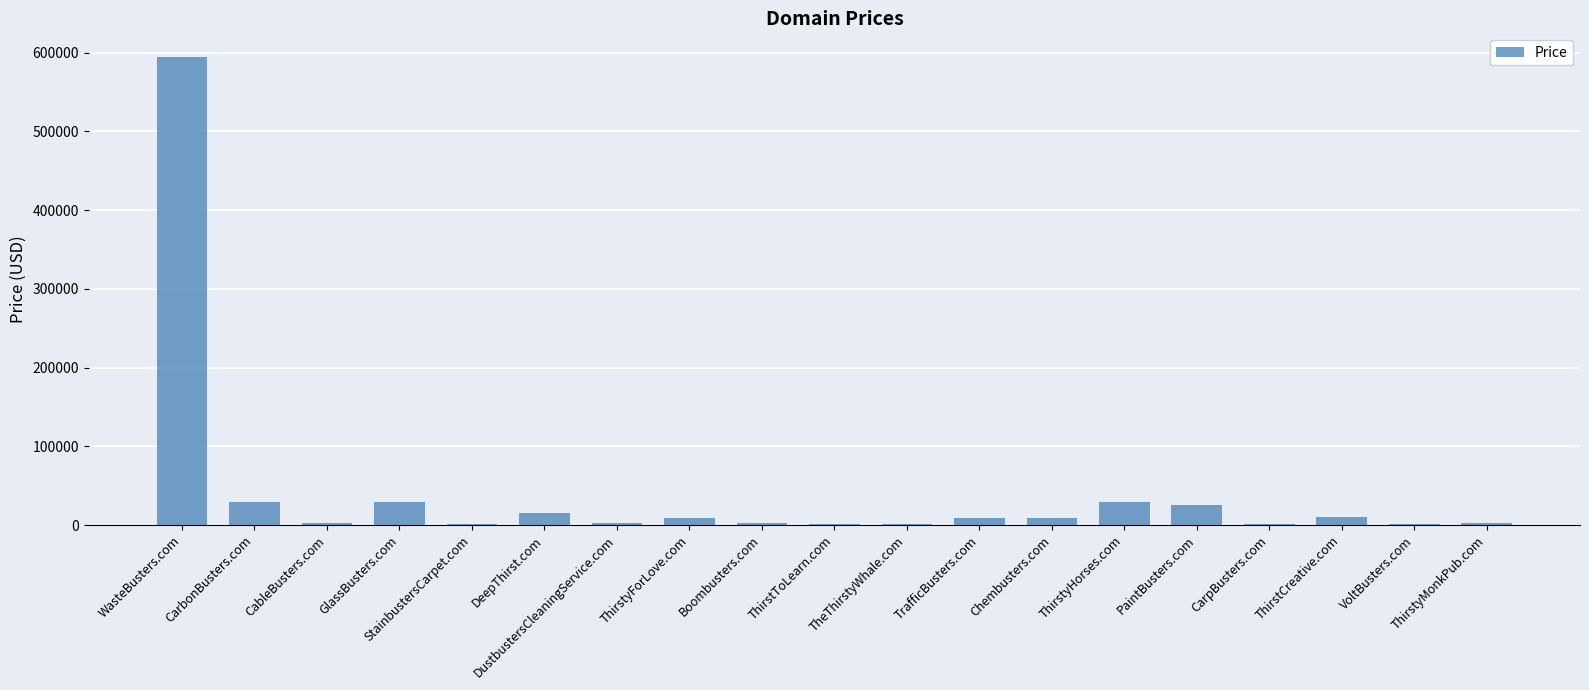

The value at ThirstyForLove.com is 8888. True or false?

True